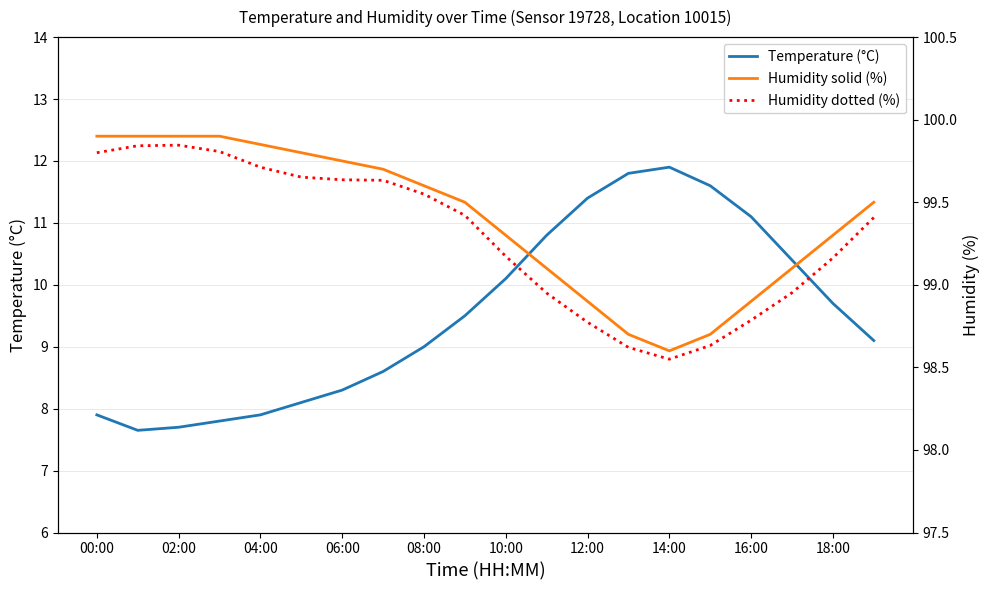

Does the chart display data point markers on the line(s)?

No